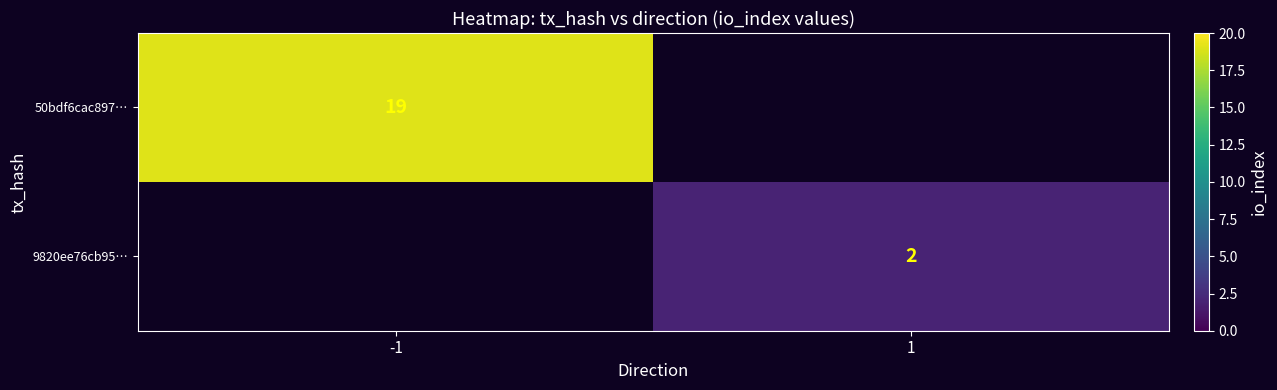

The 50bdf6cac897… series shows 19 at -1. True or false?

True